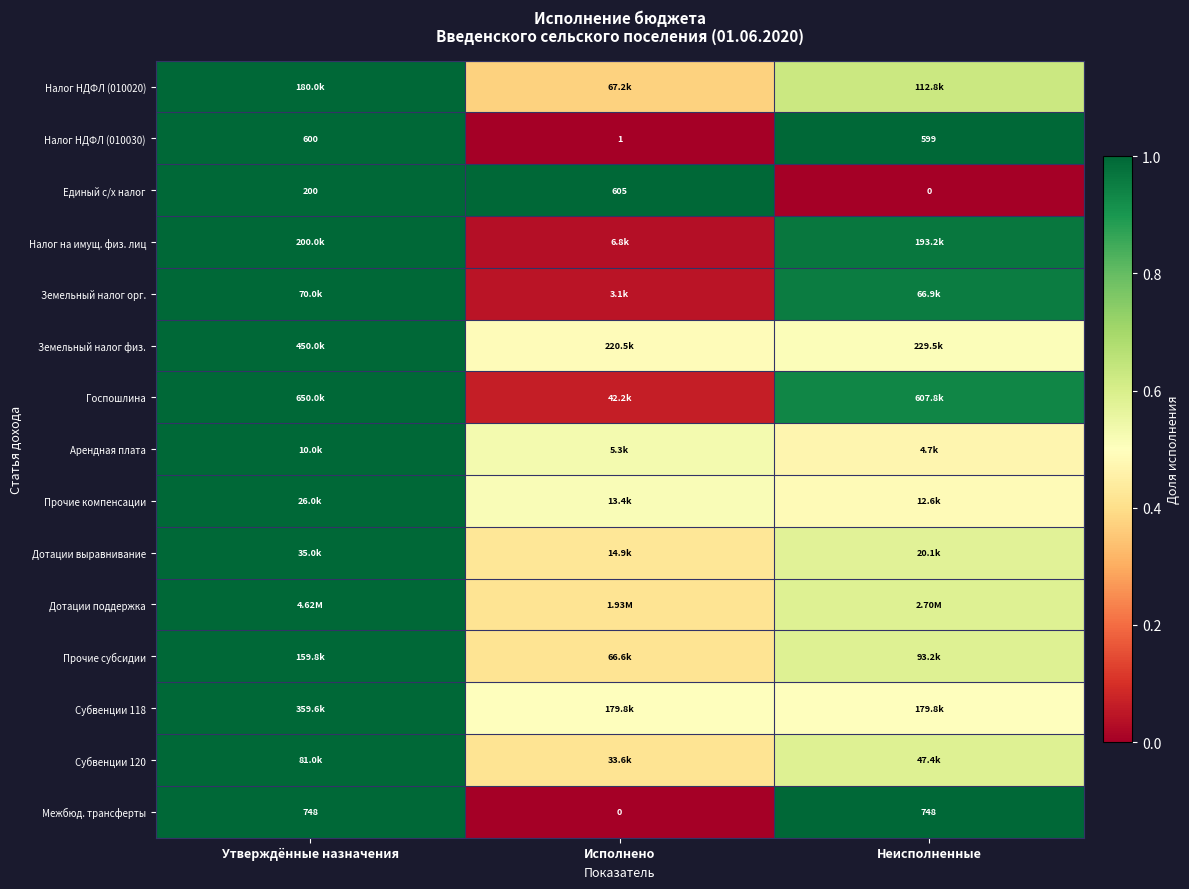

At which label does Единый с/х налог reach its peak?

Исполнено